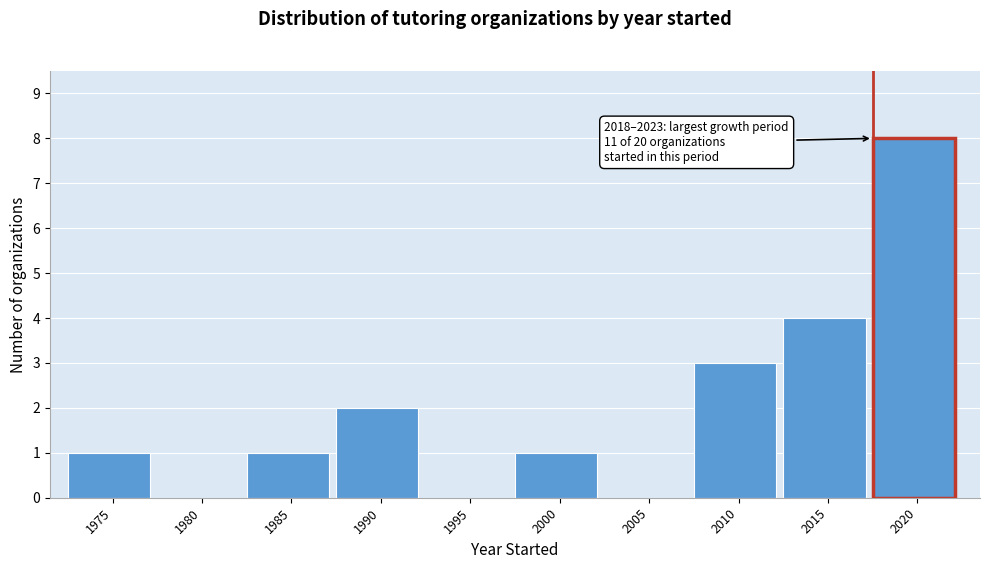

Reading left to right, extract all data points from this chart.

1975=1	1980=0	1985=1	1990=2	1995=0	2000=1	2005=0	2010=3	2015=4	2020=8